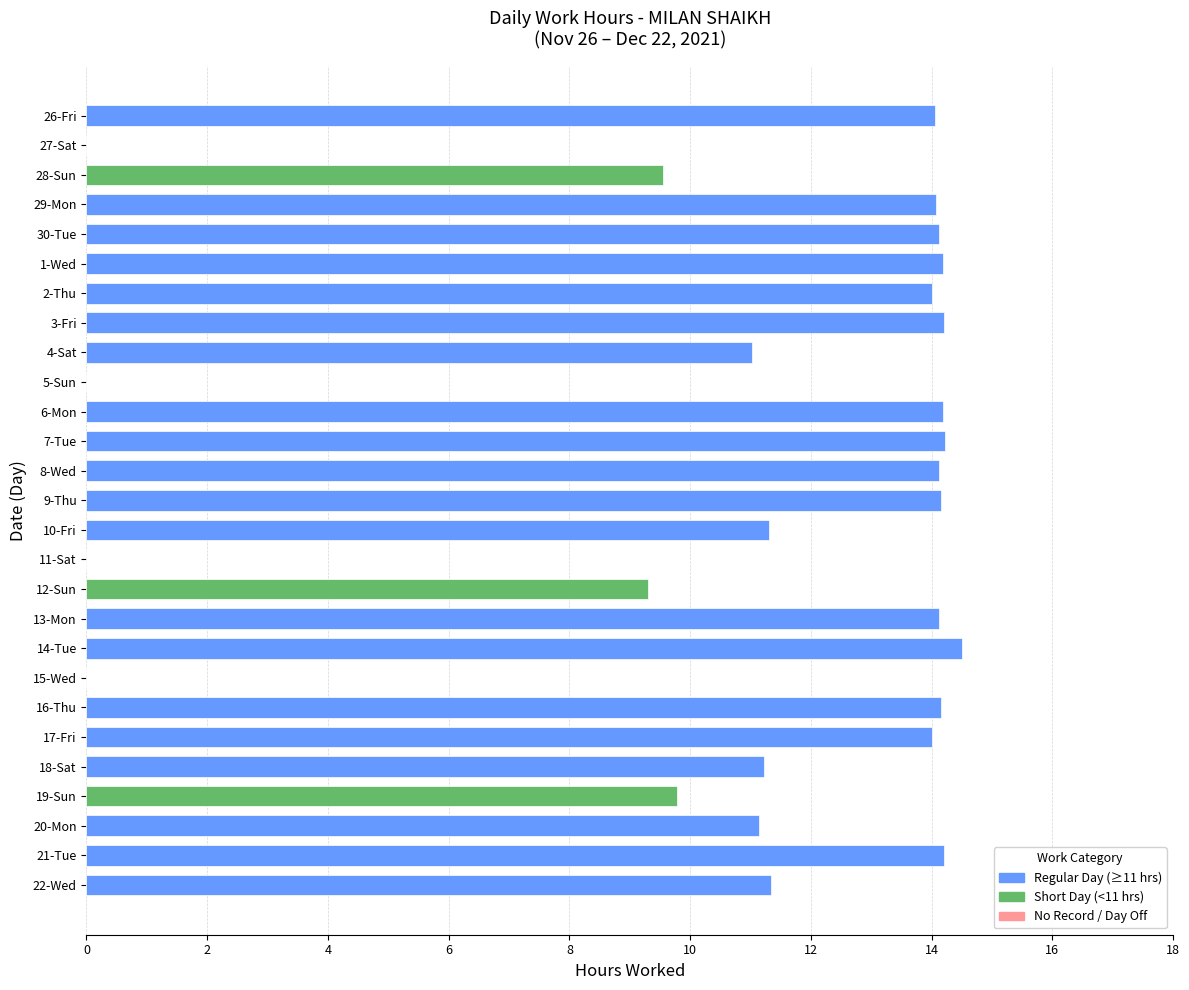

What is the greatest value displayed?

14.5